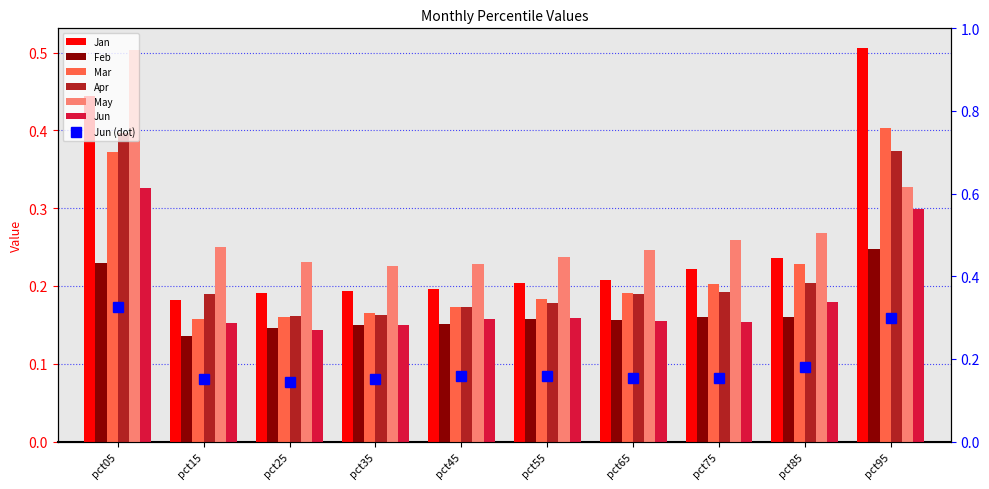

What is the approximate value of Jan at pct35?

0.2